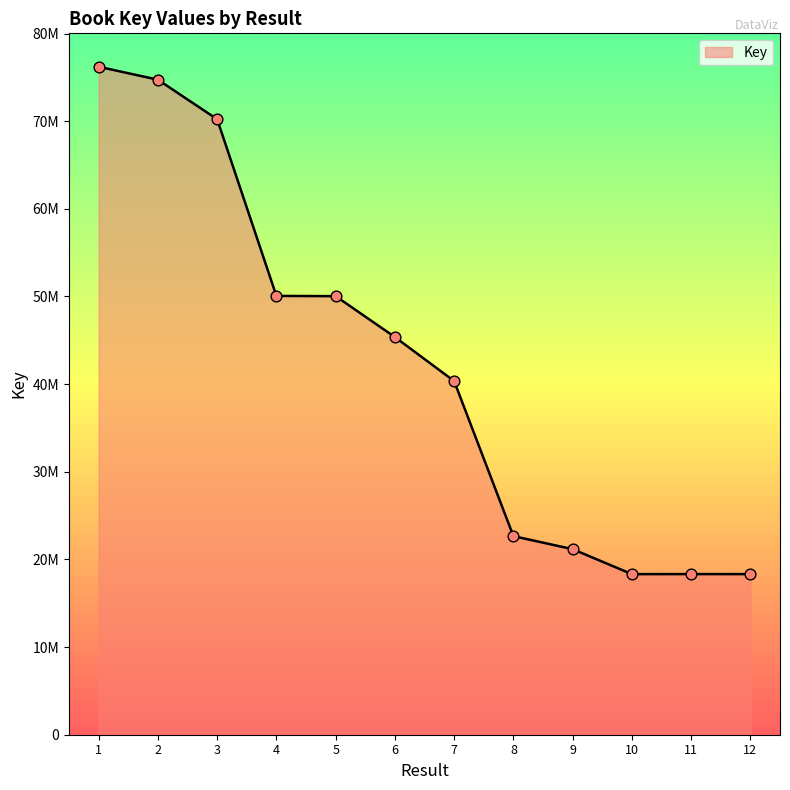

What is the change in value from 9 to 10?

-2850716